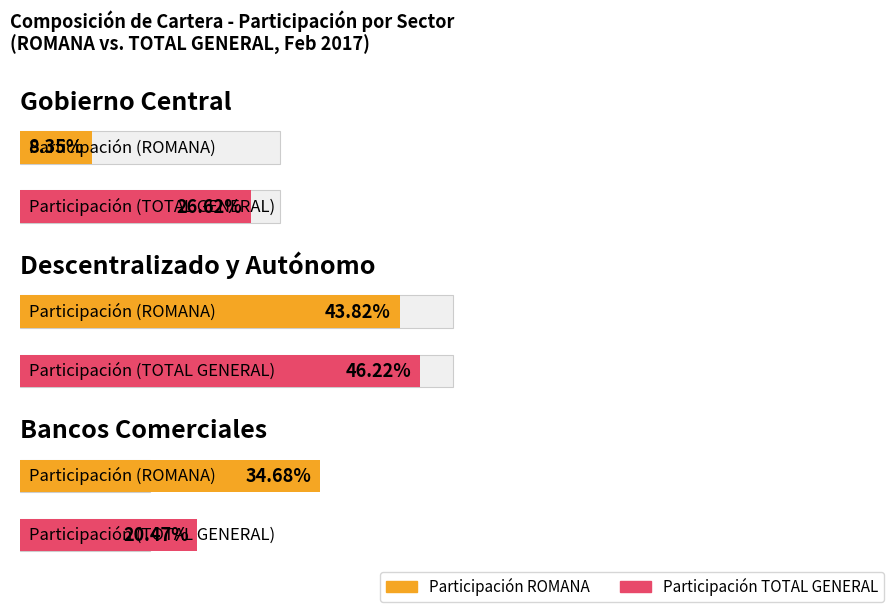

Which label corresponds to the largest value in the chart?

Sector Descentralizado y Autónomo